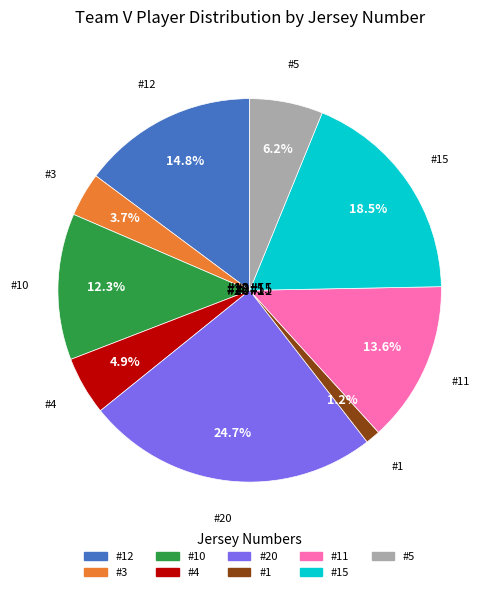

What is the change in value from 12 to 3?

-9